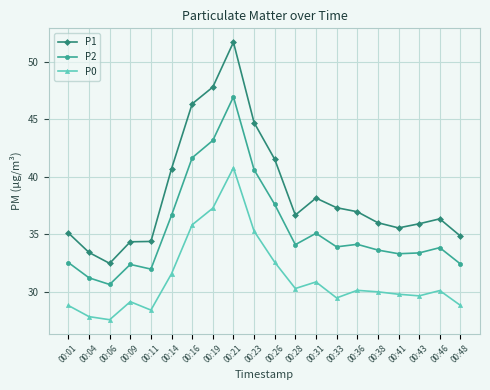

What is the difference between the P2 values at 00:01 and 00:23?

8.1